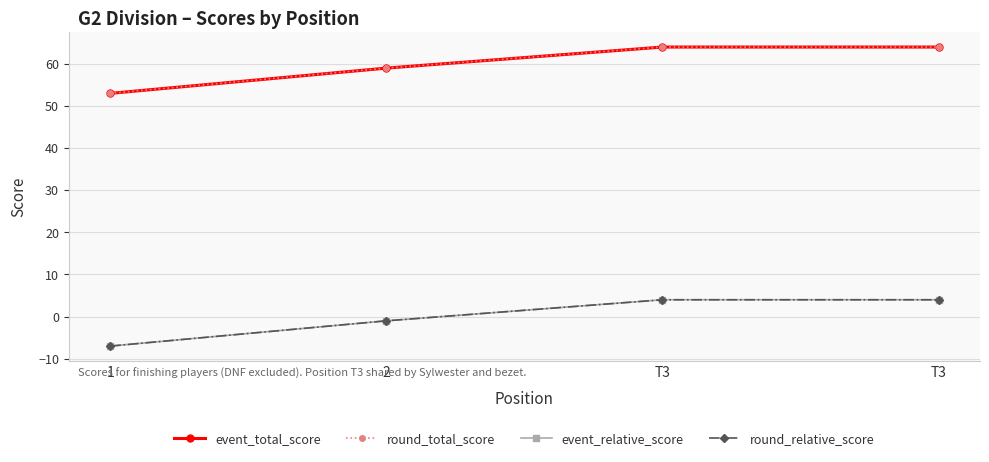

Rank the series at T3 from highest to lowest value.

event_total_score, round_total_score, event_relative_score, round_relative_score